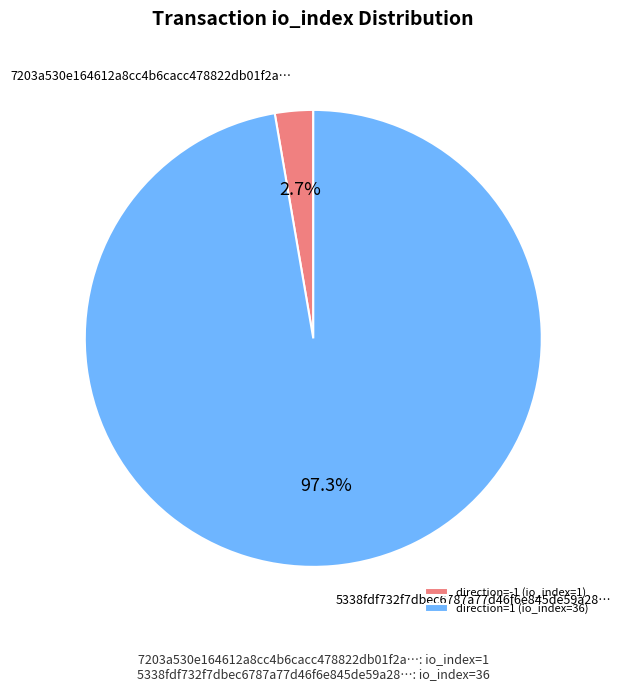

Is it true that direction=-1 (io_index=1) is 3% of the pie?

True